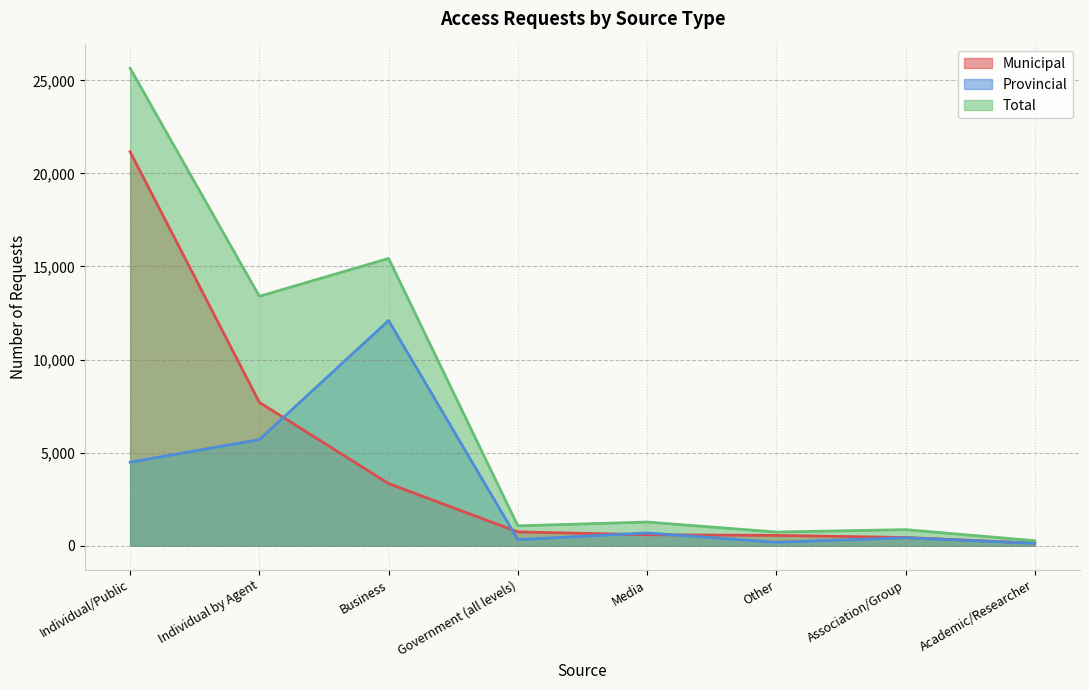

How many data points in Total are above 1269?

3